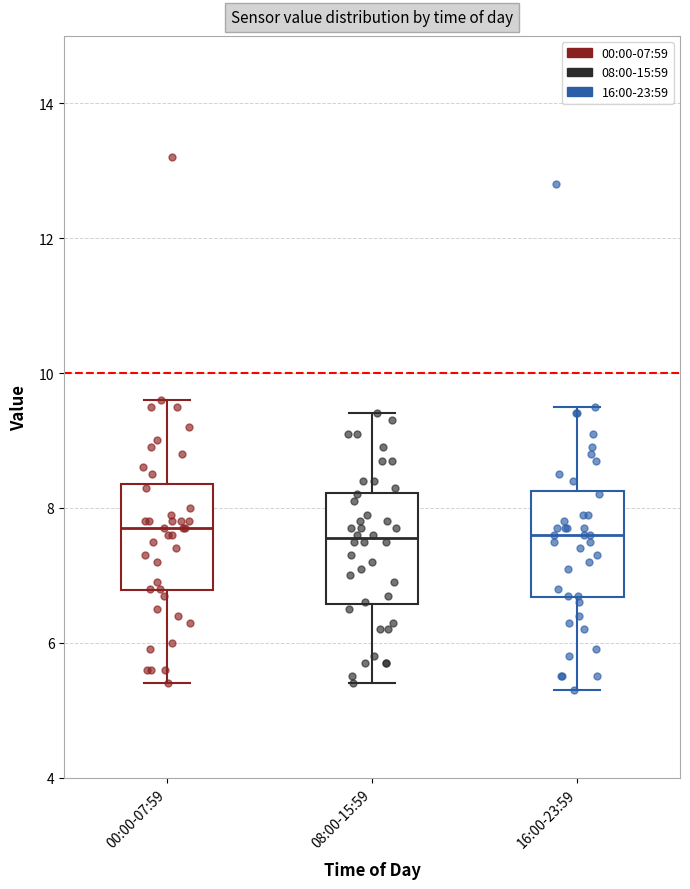

Reading left to right, transcribe this box plot: for each box, give where its median line is, the range the box spans, and where its two whiskers end, as read against the y-axis. The values are not printed on the chart, so give them approximately, as read against the axis.

00:00-07:59: median 7.8, box 6.8 to 8.4, whiskers 5.4 to 9.6
08:00-15:59: median 7.6, box 6.6 to 8.2, whiskers 5.4 to 9.4
16:00-23:59: median 7.6, box 6.6 to 8.2, whiskers 5.4 to 9.6